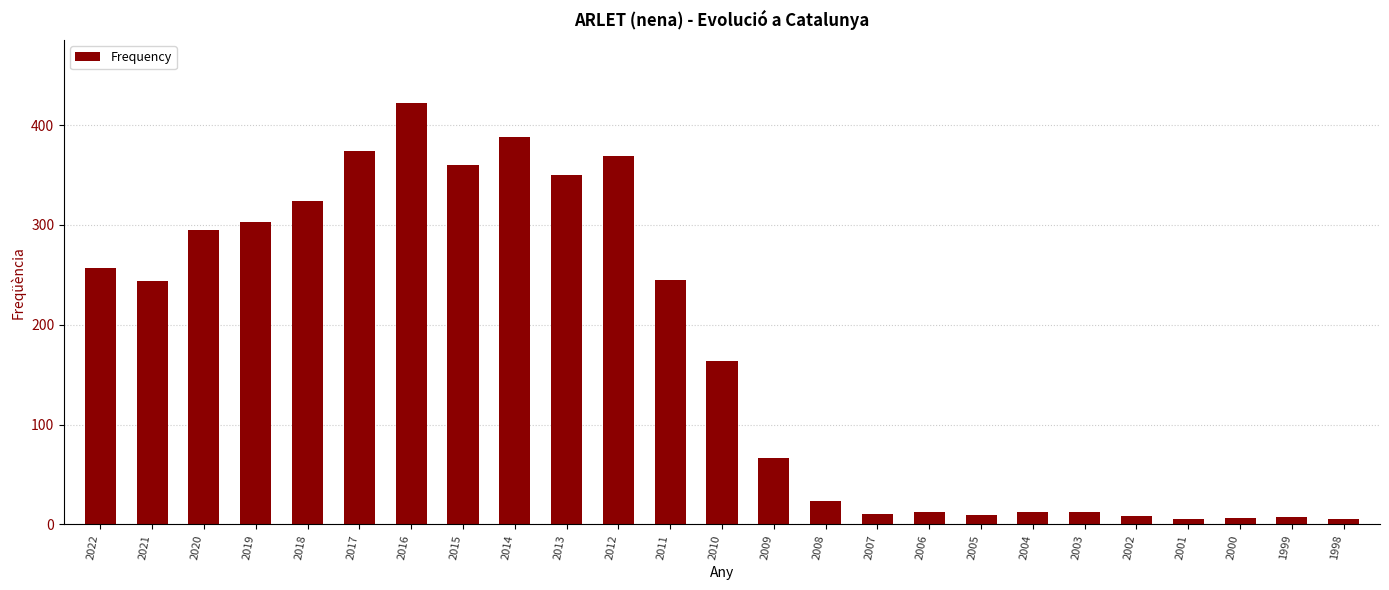

Are the bars horizontal?

No